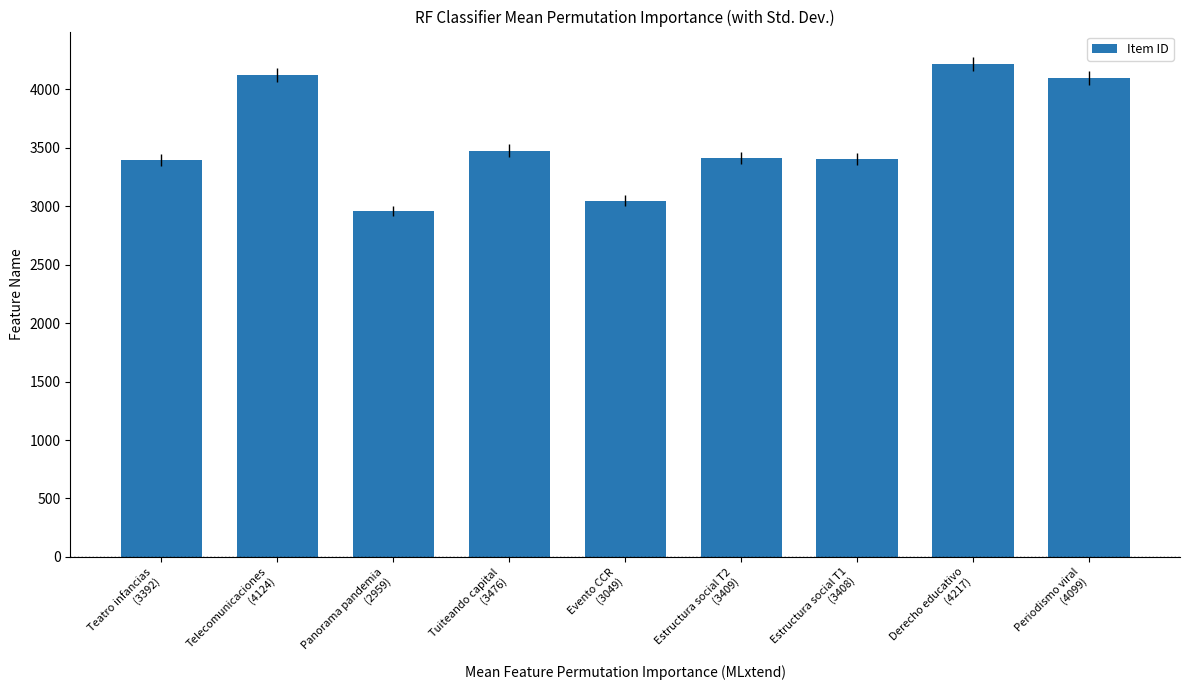

The value at Periodismo viral
(4099) is 7233. True or false?

False